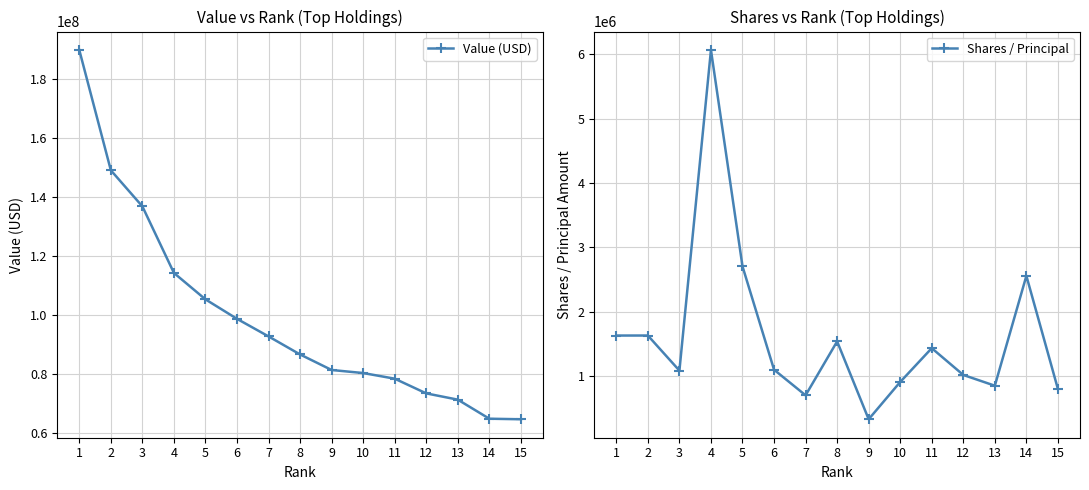

At which category is the sum across all series the highest?

1